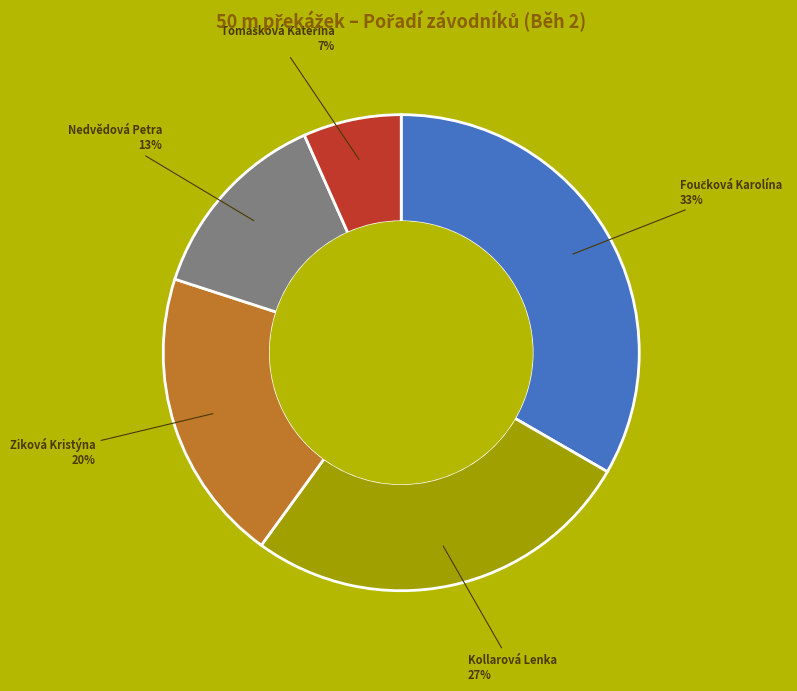

To the nearest percent, what is the average slice percentage?

20%